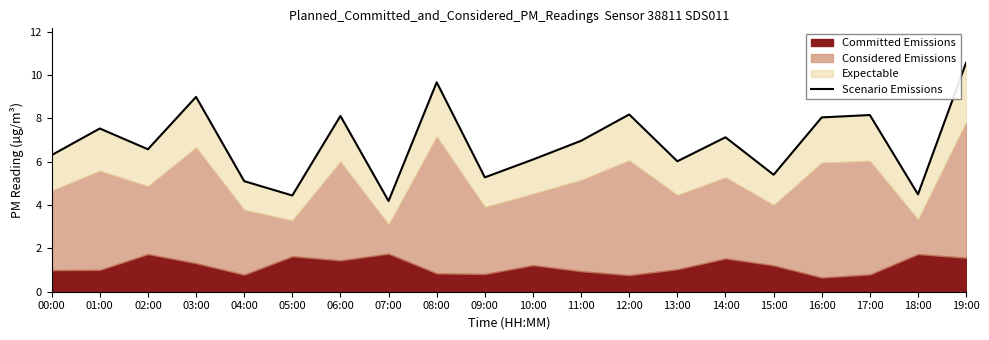

Which has a higher value, 03:00 or 08:00?

08:00